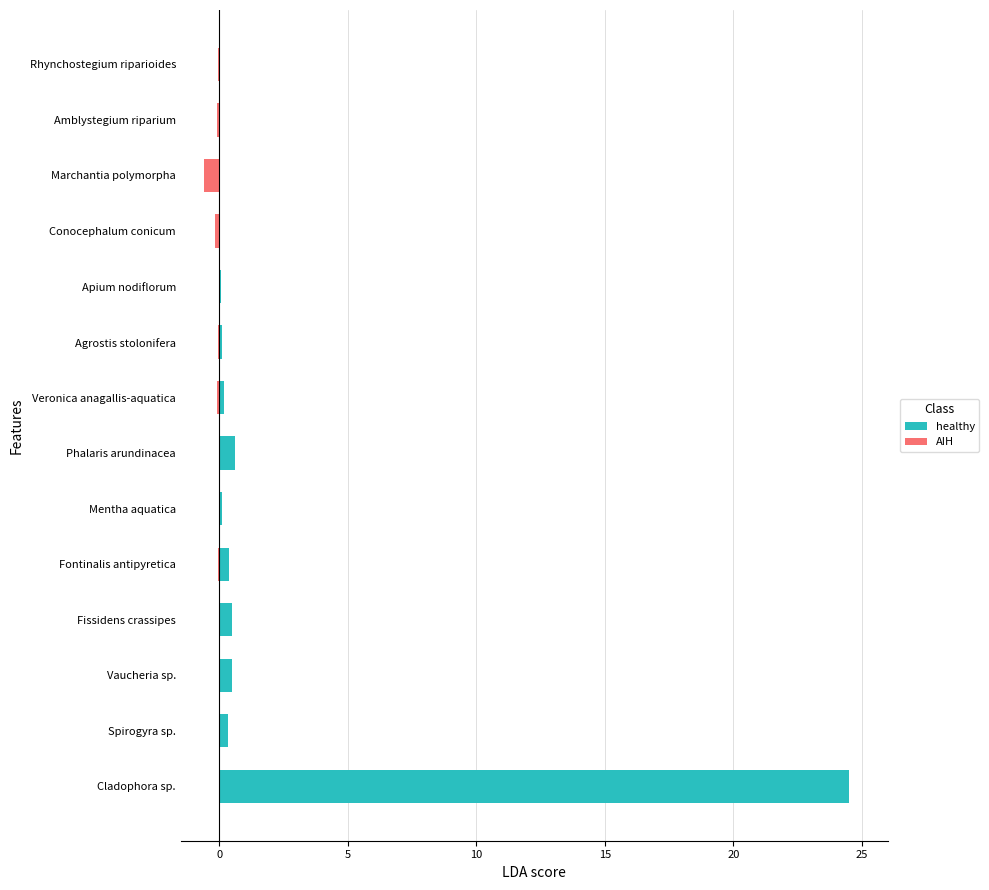

How many groups of bars are there?

14